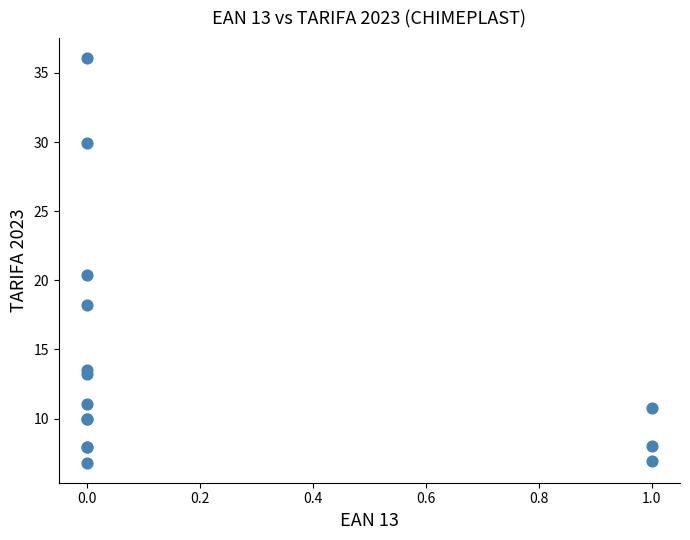

What Y value in the scatter plot is closest to 21?

20.4